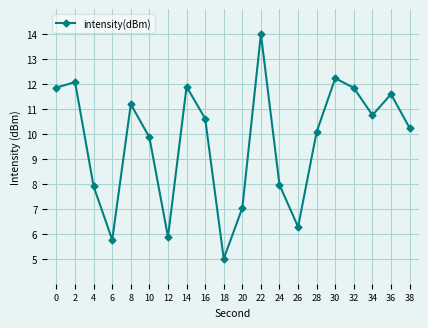

At which label is the value closest to 9?

10